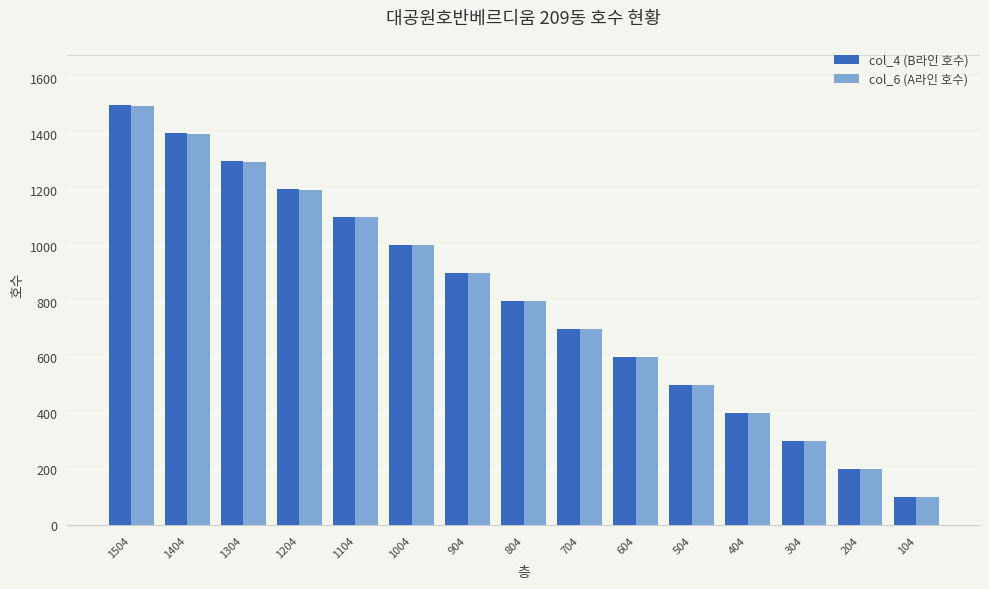

Which label corresponds to the largest value in the chart?

1504